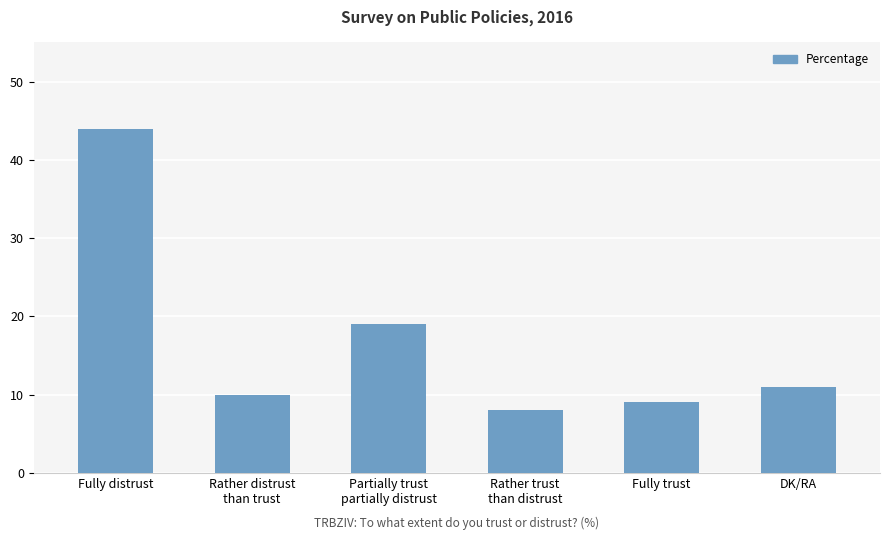

Where does the data first go above 11?

Fully distrust